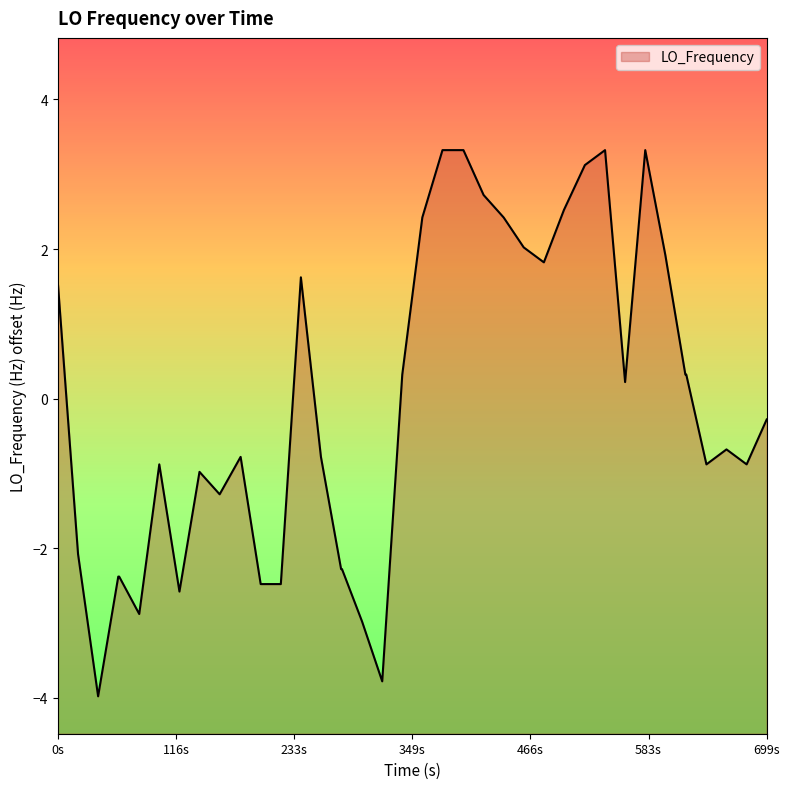

How many positive values are there?

19